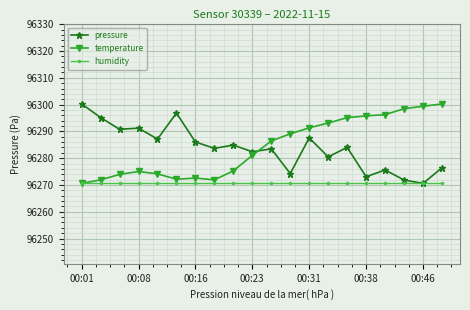

After their last crossing, which series has the higher values: pressure or temperature?

temperature